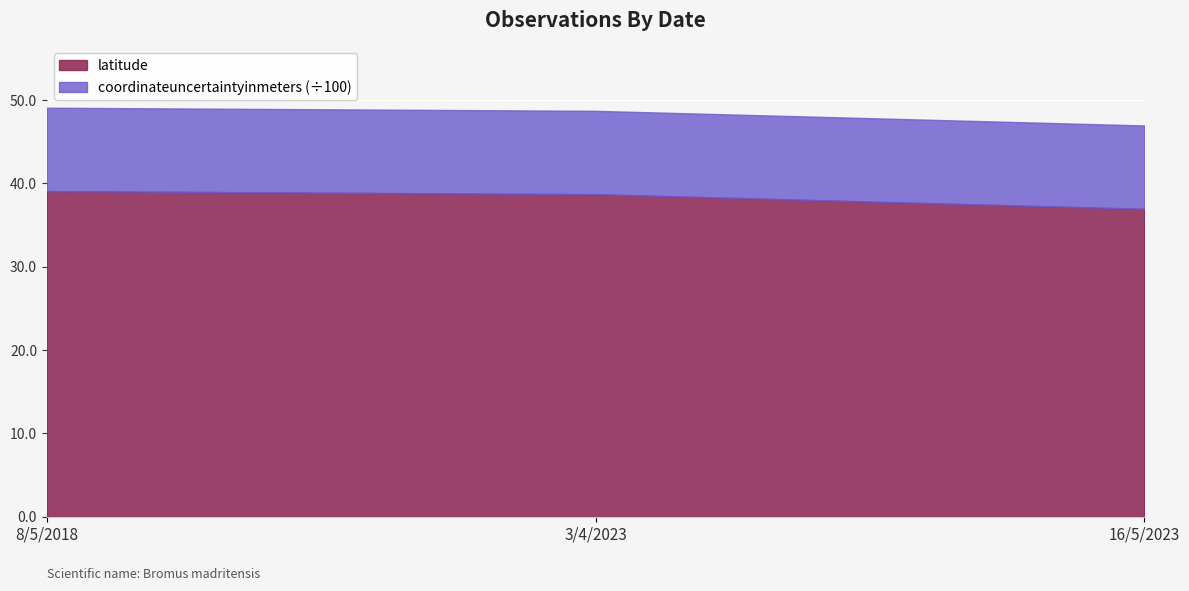

Approximately how many times larger is the value at 3/4/2023 compared to 16/5/2023?

1.0